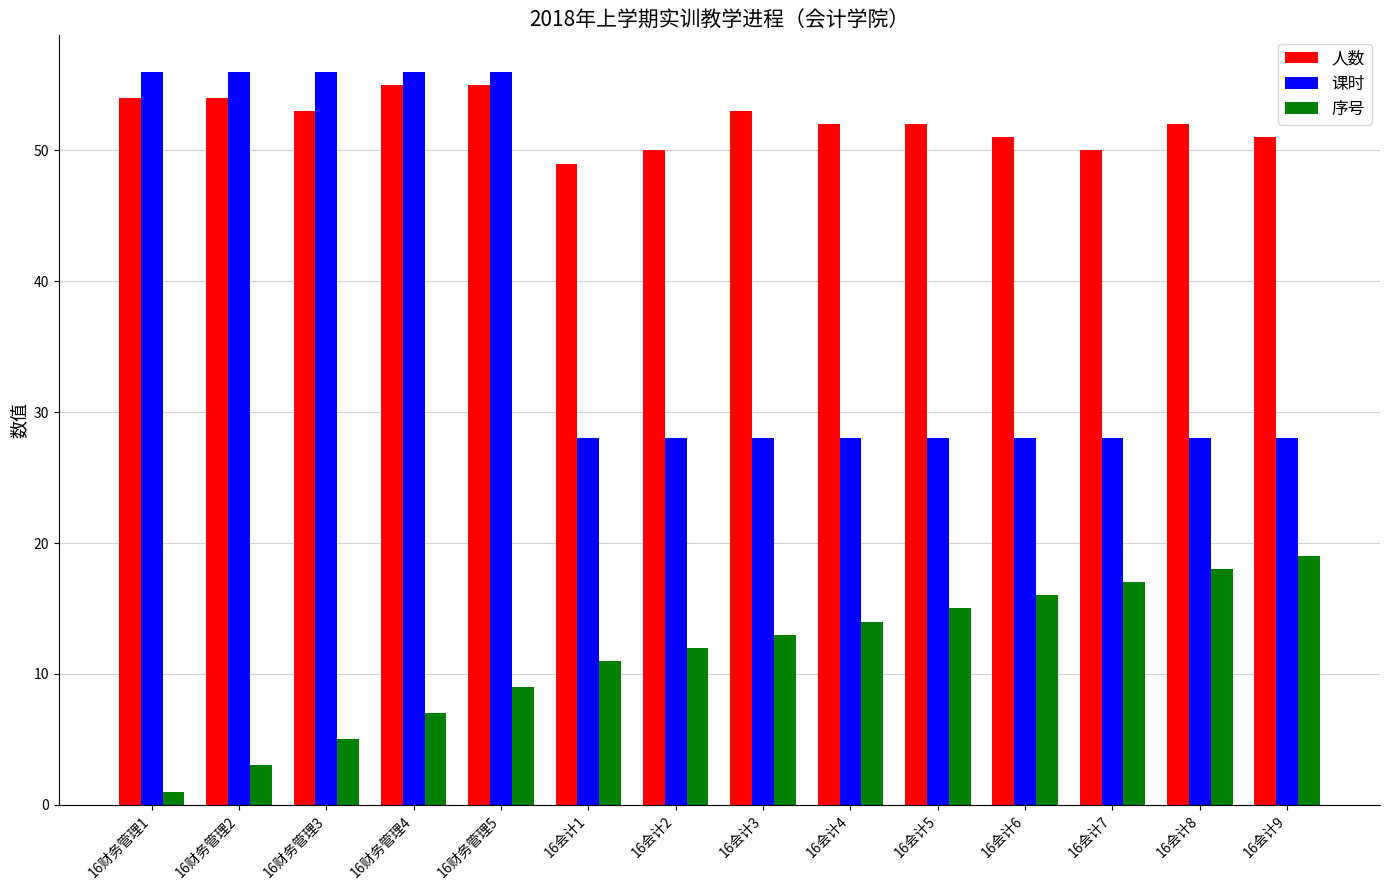

What is the label of the 2nd bar from the left?

16财务管理2